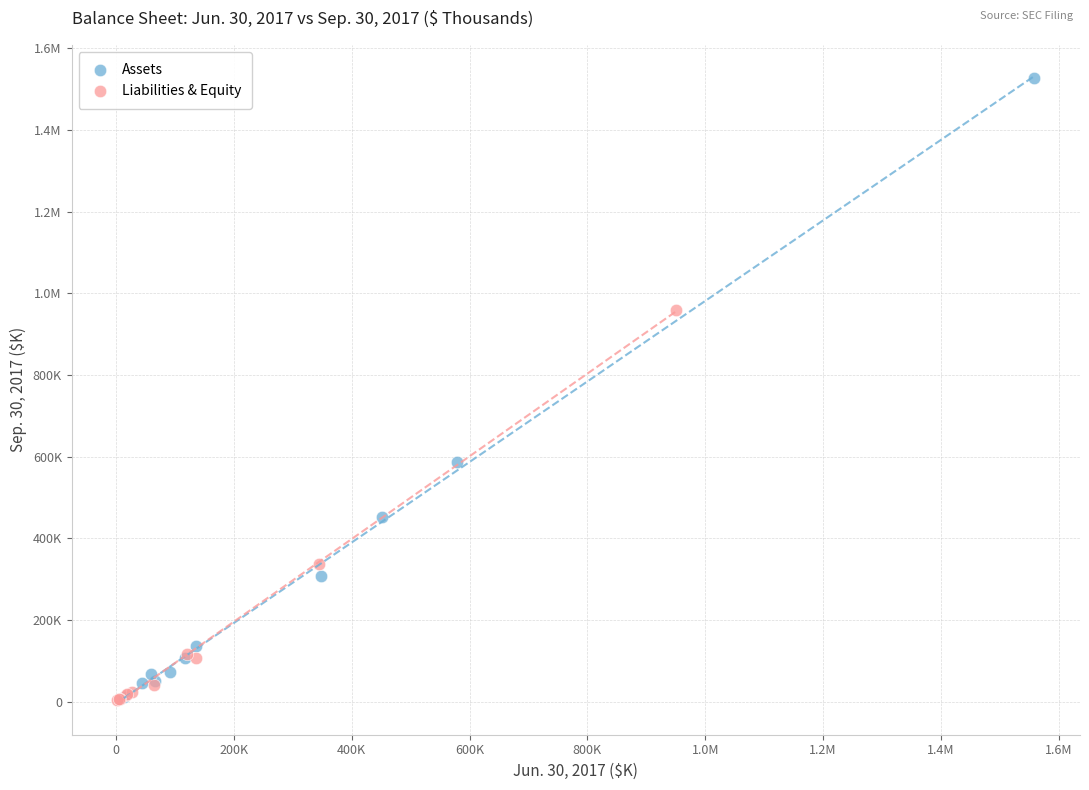

What are all the series names shown in the legend?

Assets, Liabilities & Equity